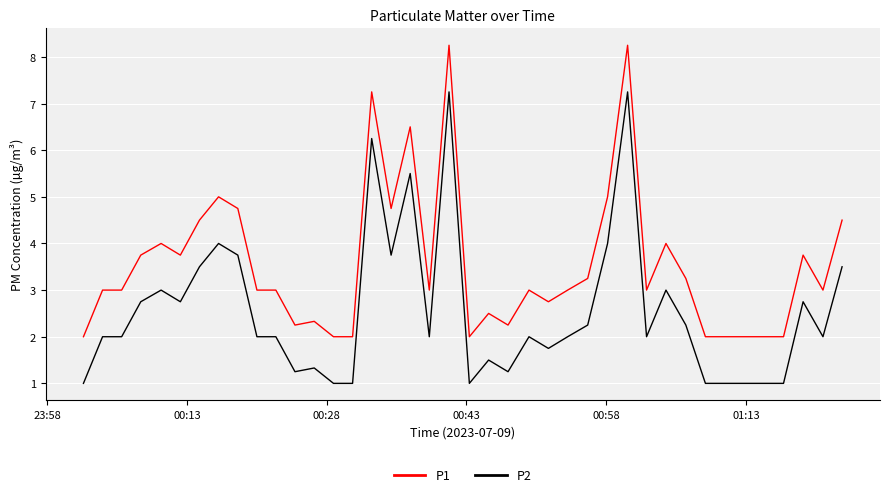

True or false: P2 and P1 intersect in this chart.

False